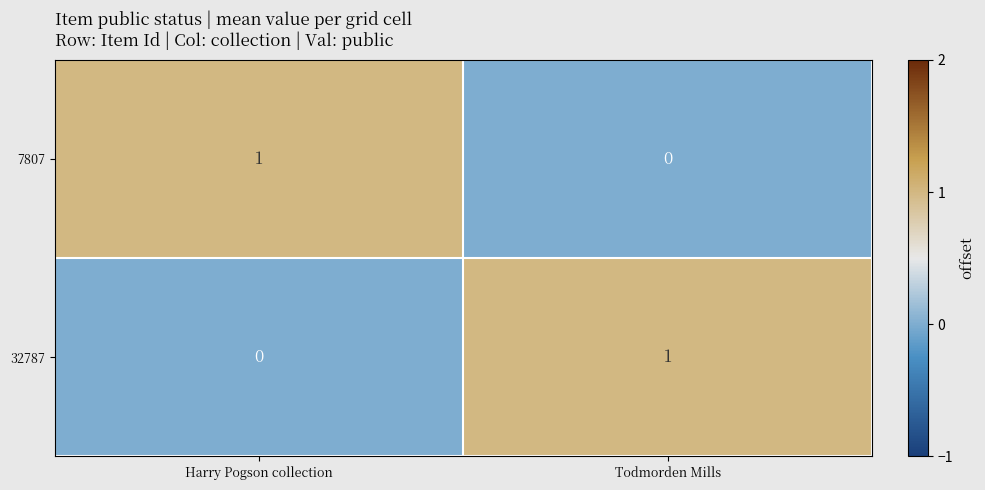

Which category has the lowest value in the 7807 series?

Todmorden Mills